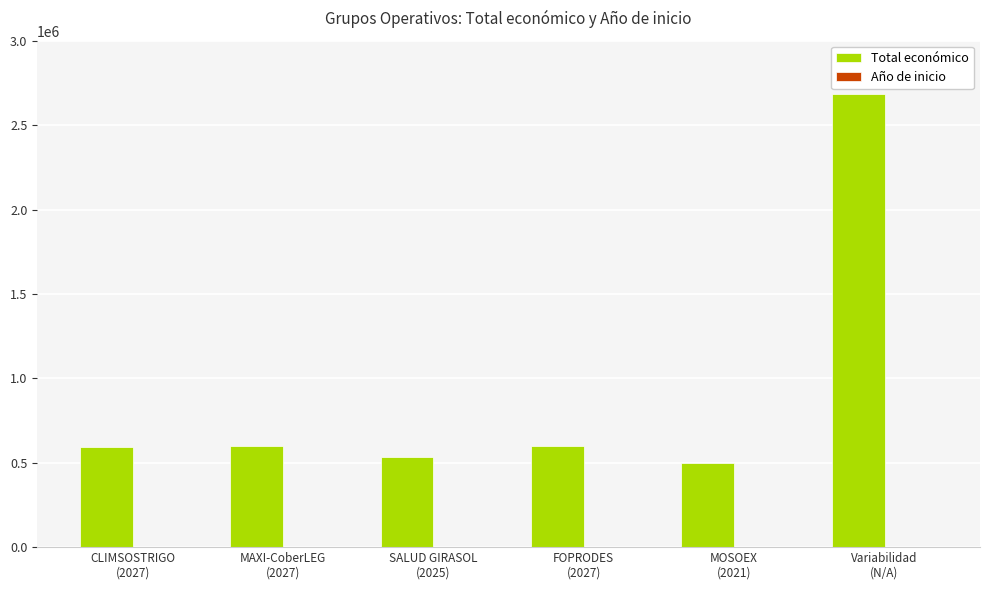

What value does the Total económico series have at Variabilidad
(N/A), to the nearest 100?

2685500